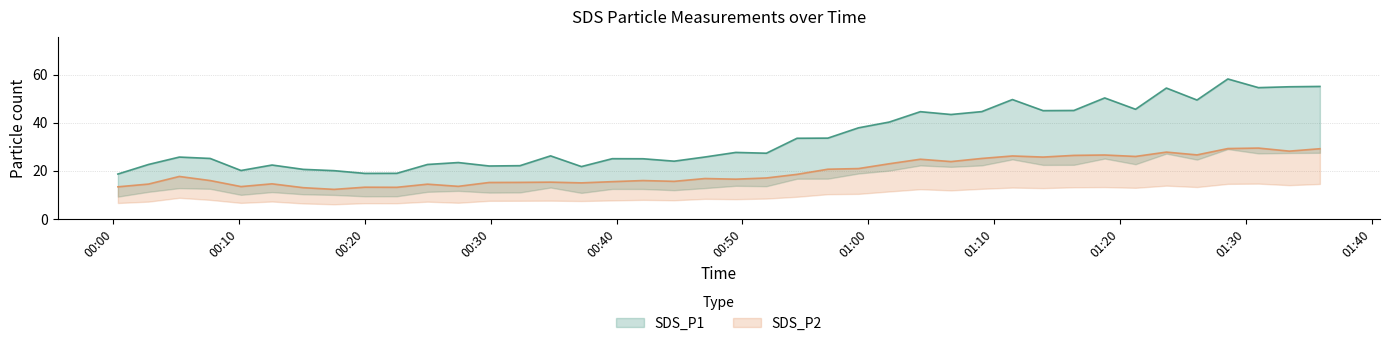

Read the SDS_P1 value at 2020/12/18 00:19:59.

19.0